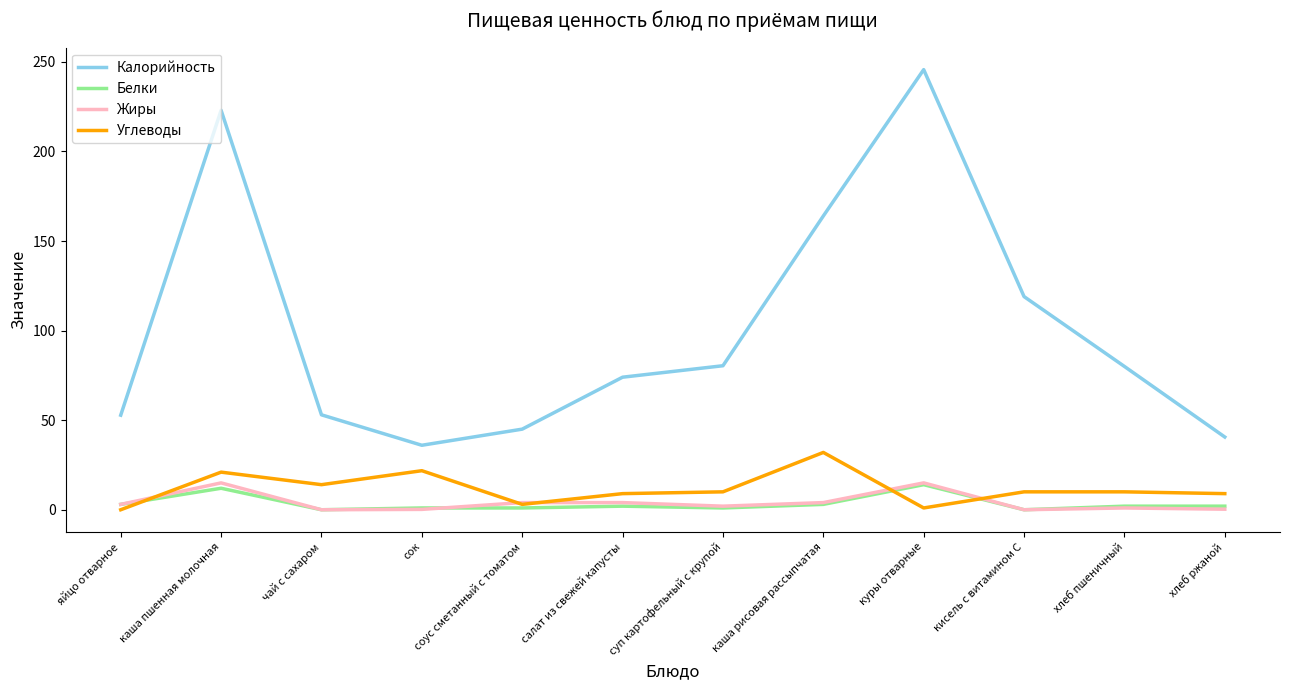

What is the sum of the Жиры values at яйцо отварное and чай с сахаром?

3.0